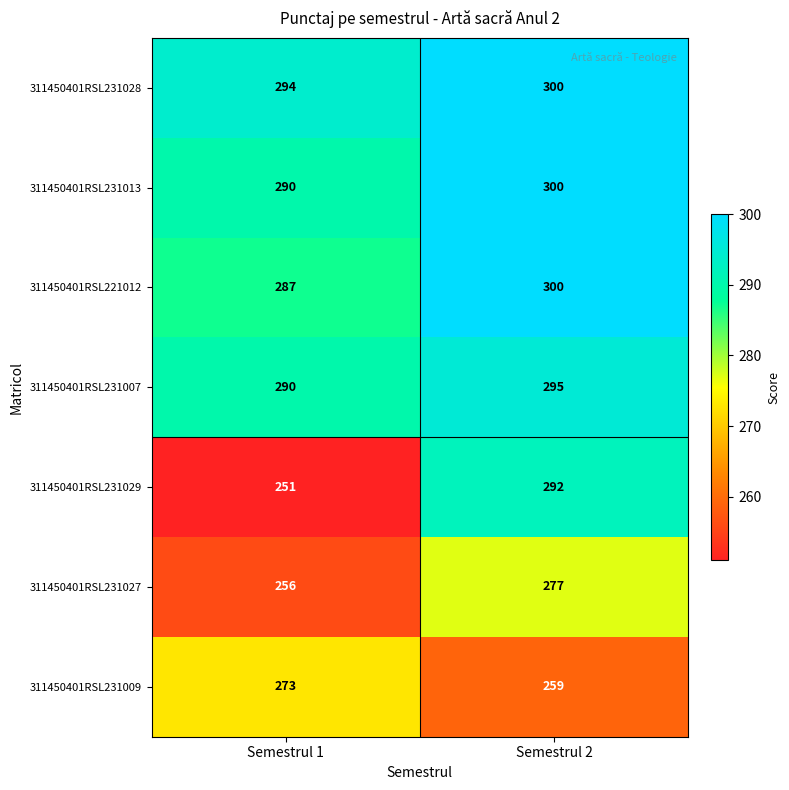

At which label is 311450401RSL231007 closest to 292?

Semestrul 1